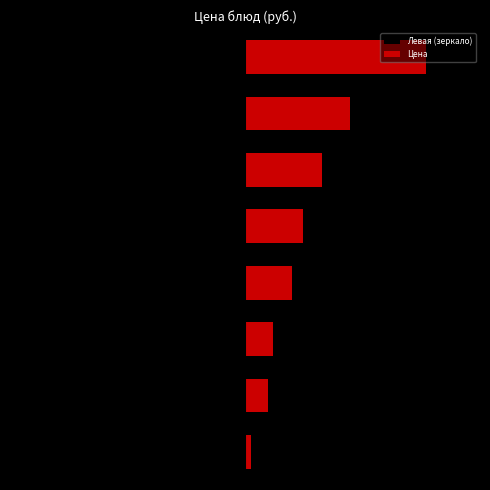

How many groups of bars are there?

8